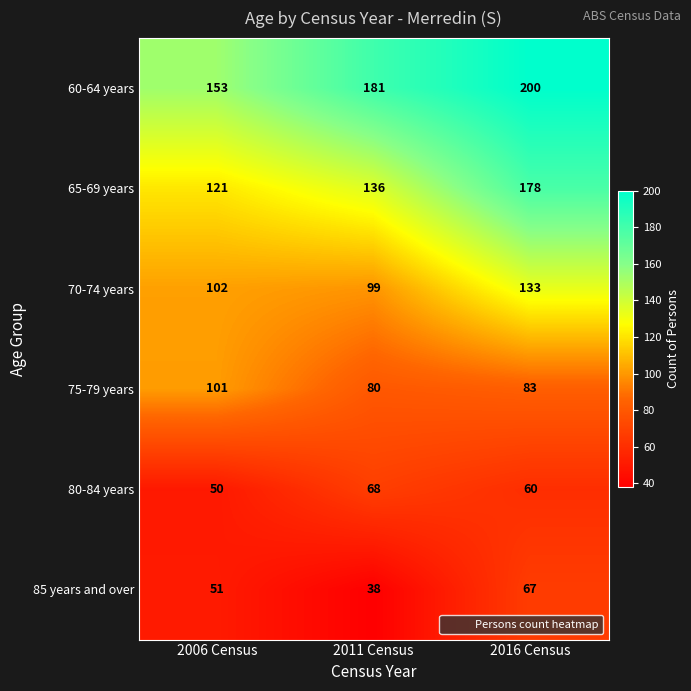

Reading left to right, list all the values displayed in this chart.

60-64 years: 2006 Census=153	2011 Census=181	2016 Census=200
65-69 years: 2006 Census=121	2011 Census=136	2016 Census=178
70-74 years: 2006 Census=102	2011 Census=99	2016 Census=133
75-79 years: 2006 Census=101	2011 Census=80	2016 Census=83
80-84 years: 2006 Census=50	2011 Census=68	2016 Census=60
85 years and over: 2006 Census=51	2011 Census=38	2016 Census=67